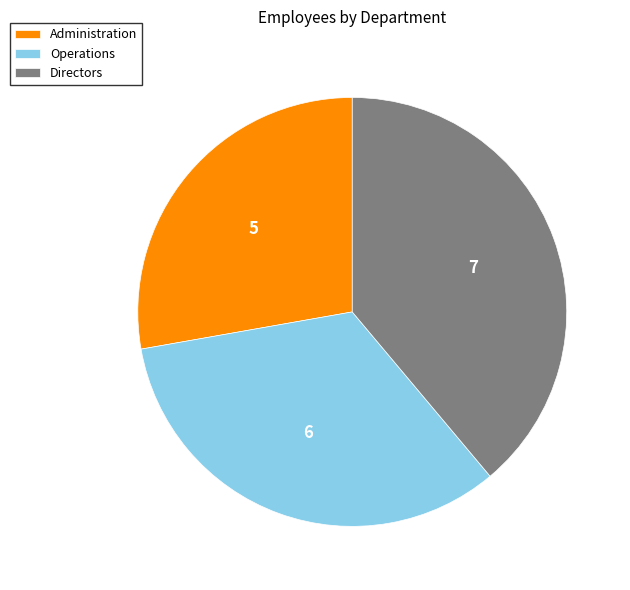

Rank the categories by value from highest to lowest.

Directors, Operations, Administration